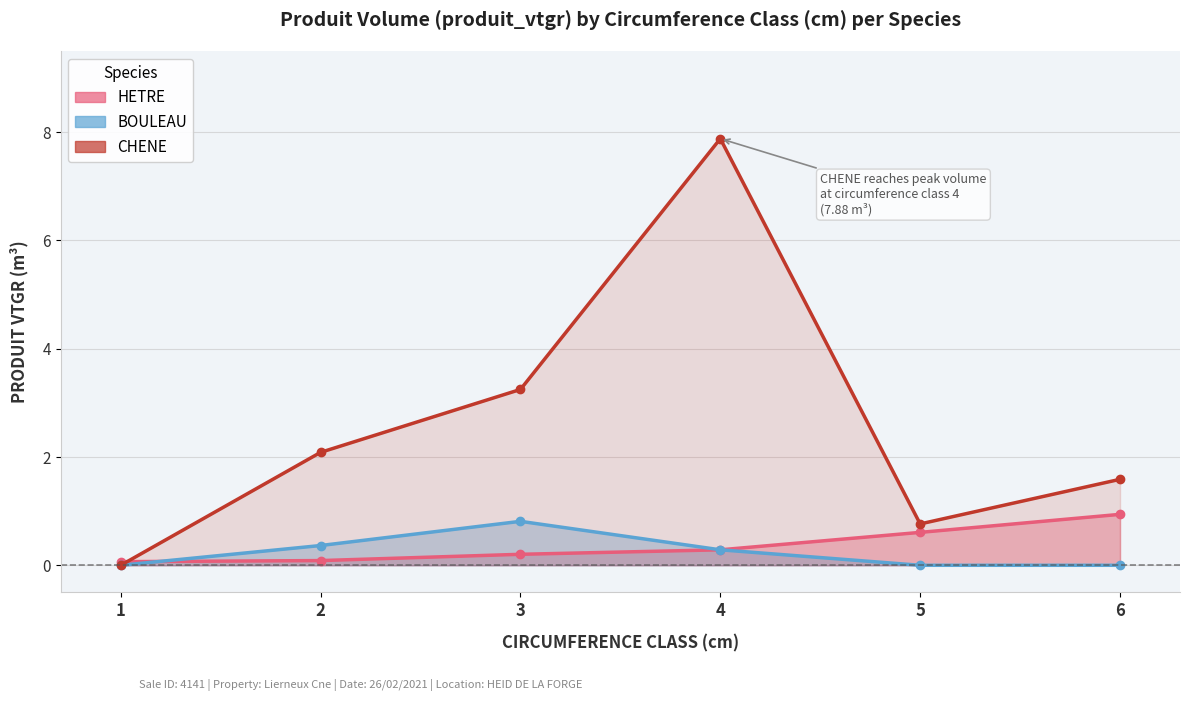

Which series has the largest total across all categories?

CHENE